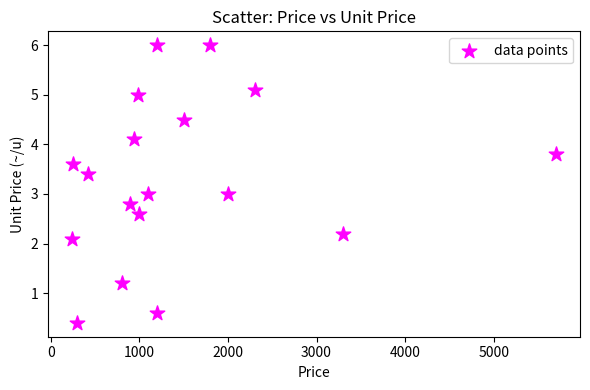

What is the range of X values (max minus min)?

5460.0